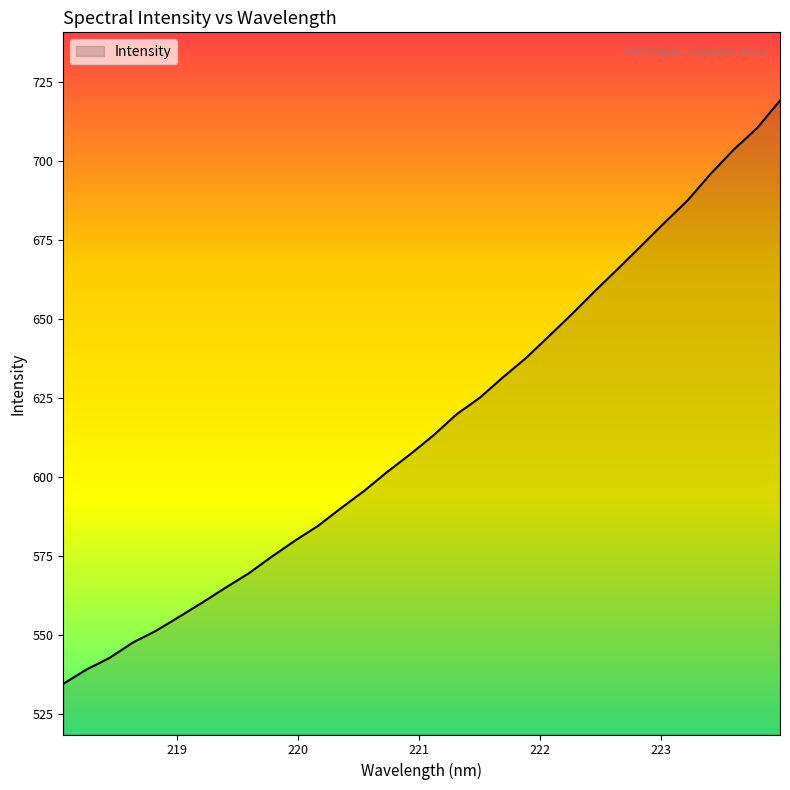

What is the maximum value shown in the chart?

719.0